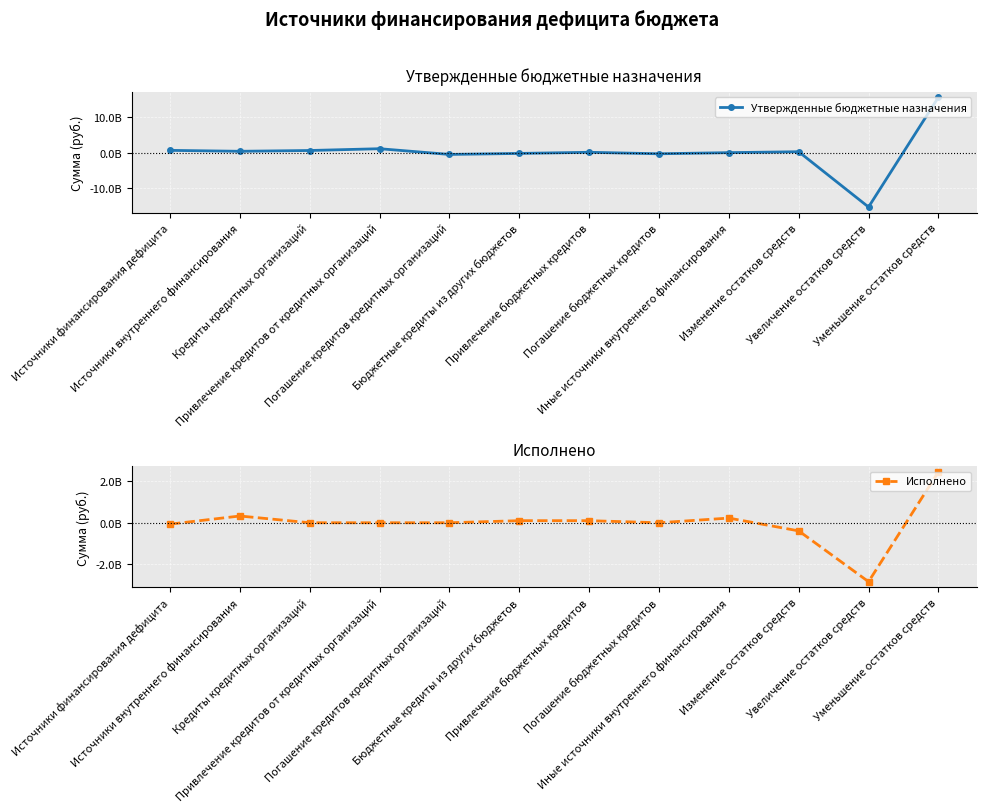

True or false: Утвержденные бюджетные назначения and Исполнено intersect in this chart.

True